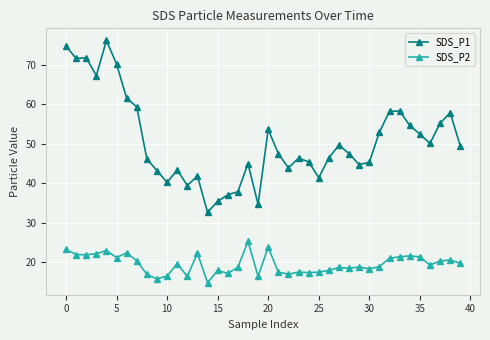

True or false: SDS_P2 and SDS_P1 intersect in this chart.

False